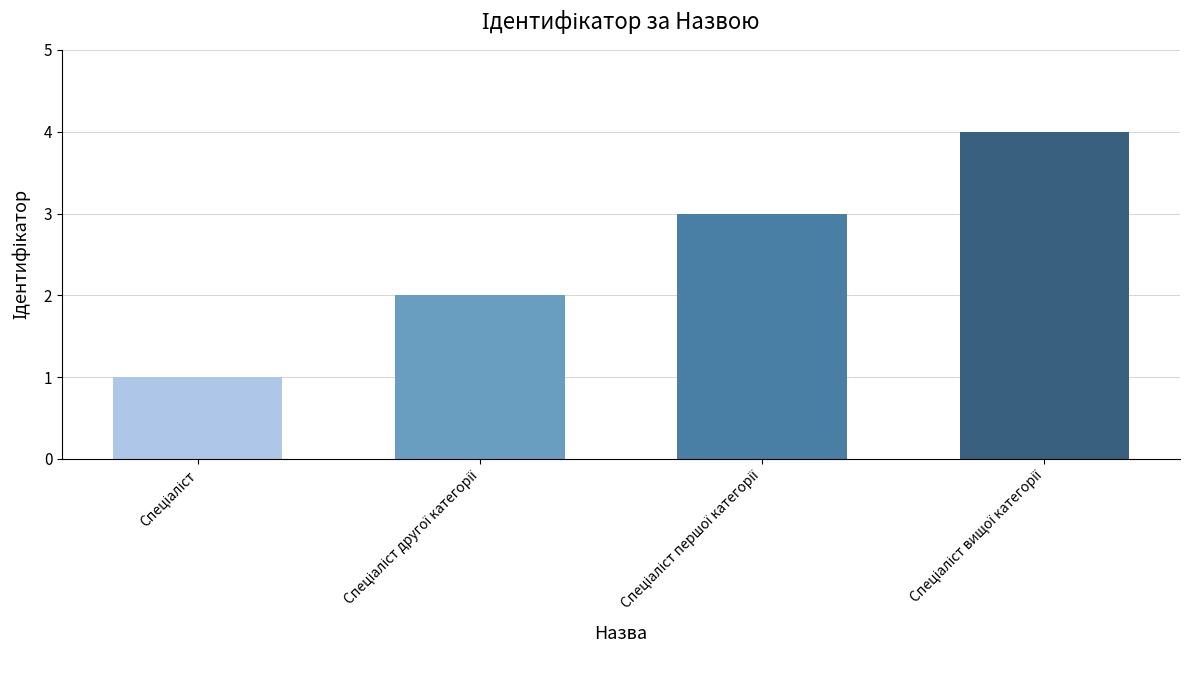

What is the sum of all values?

10